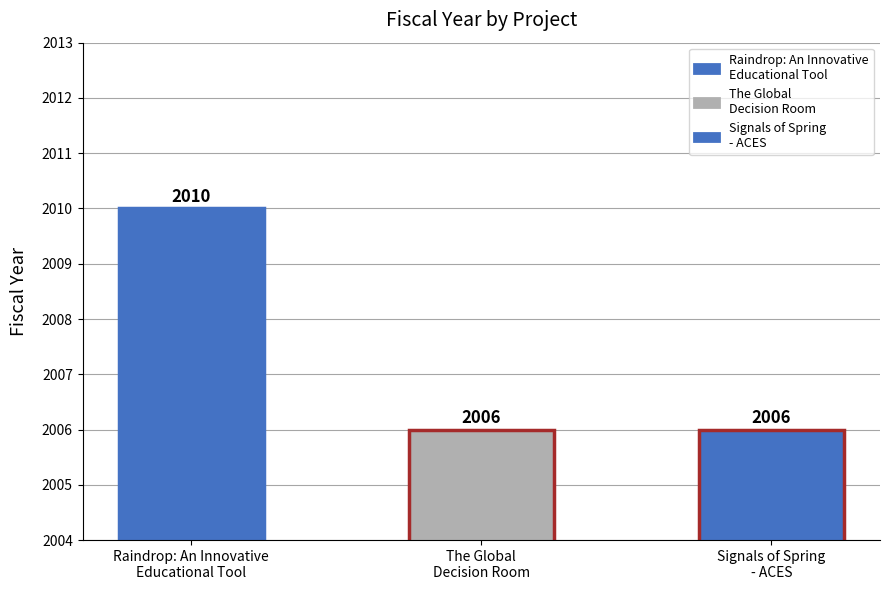

What is the label of the 3rd bar from the left?

Signals of Spring
- ACES